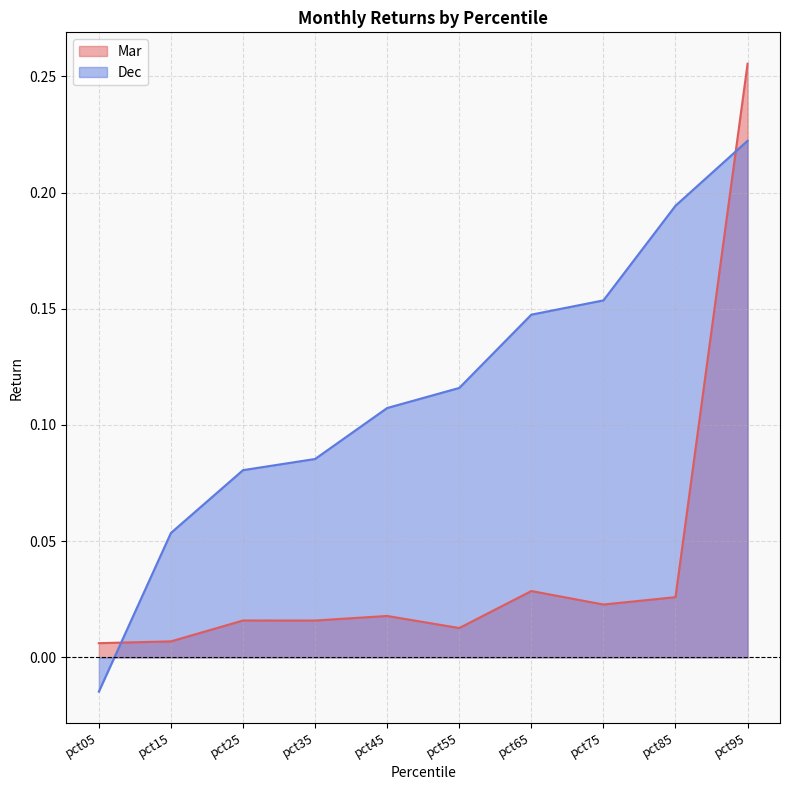

Is the value of Mar at pct75 greater than the value of Dec at pct05?

Yes